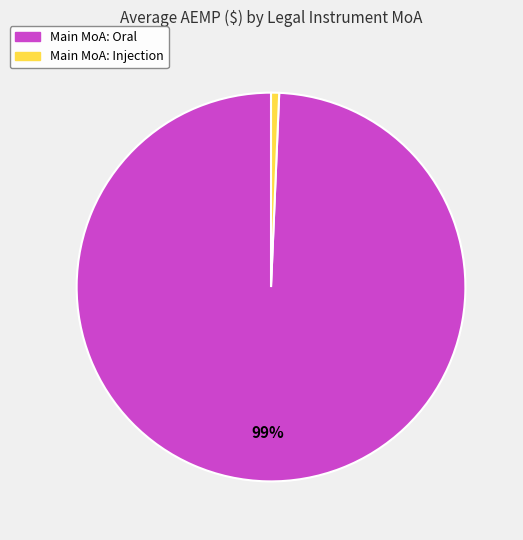

To the nearest percent, what is the average slice percentage?

50%